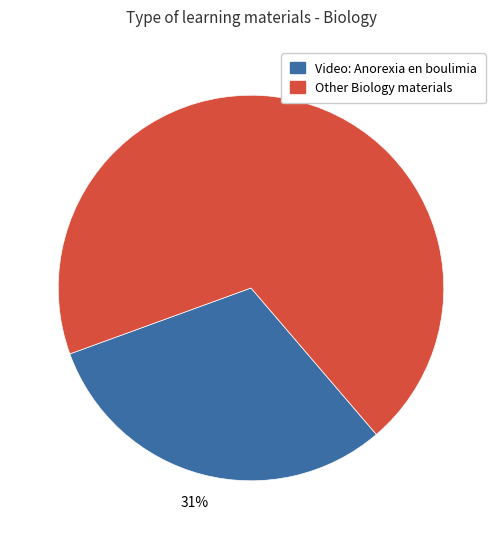

To the nearest percent, what is the average slice percentage?

50%